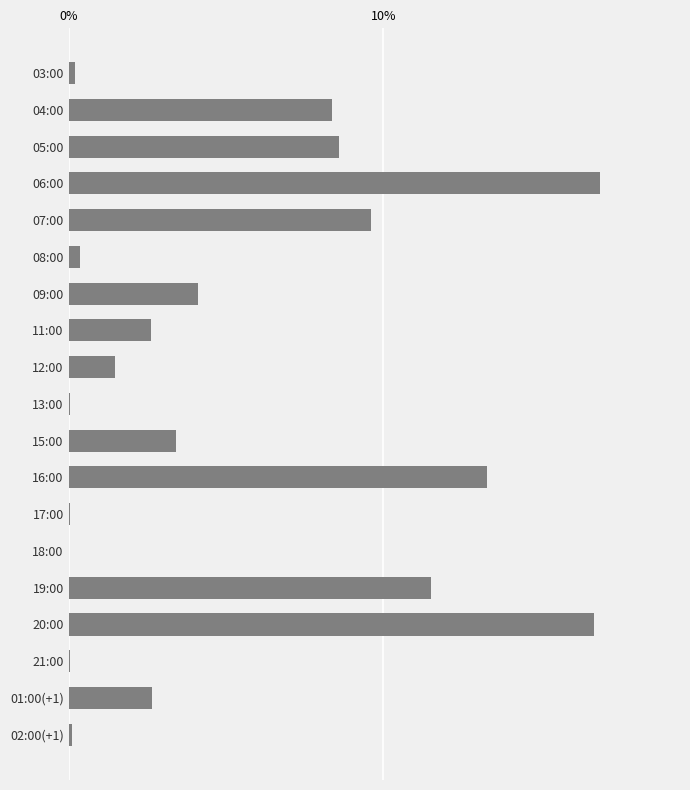

What is the sum of all values?

100.0